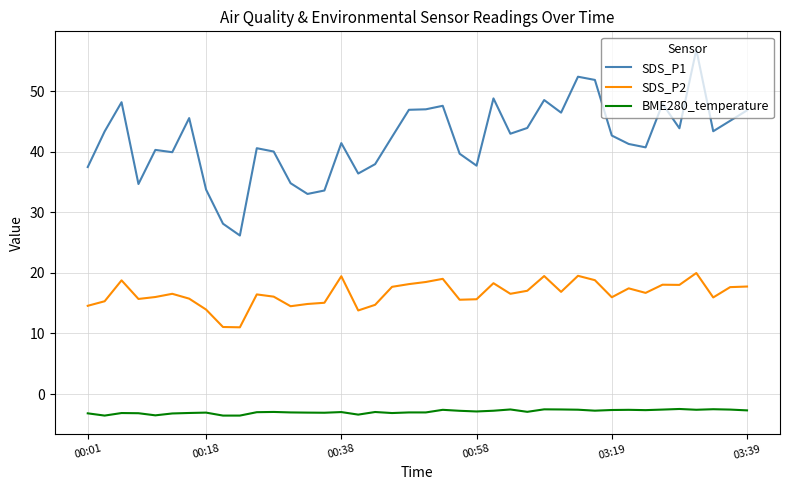

Rank the series by their average value, from lowest to highest.

BME280_temperature, SDS_P2, SDS_P1